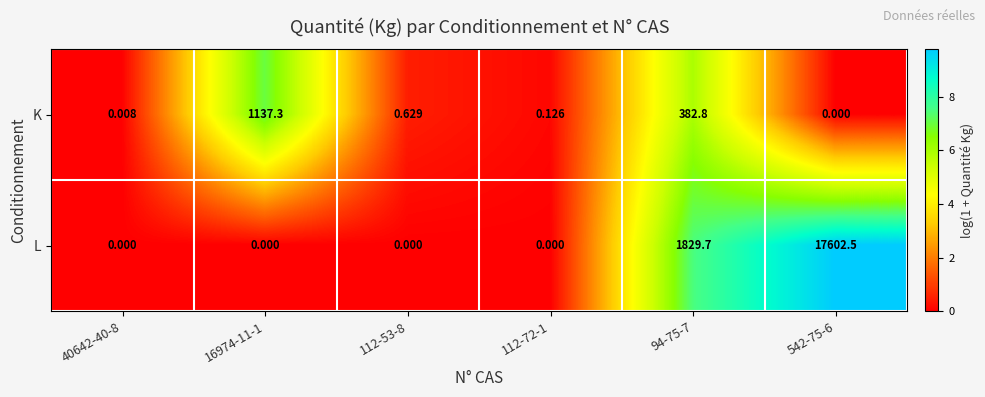

Is the value of K at 112-72-1 greater than the value of L at 40642-40-8?

Yes